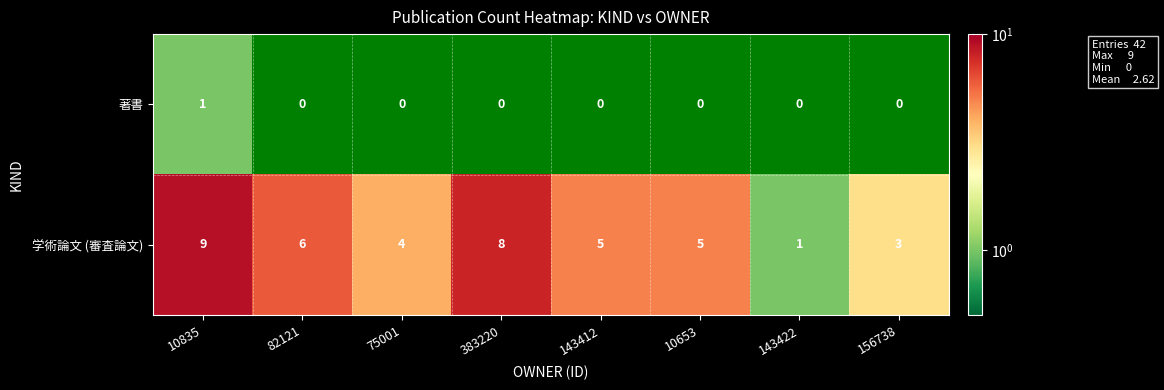

What is the maximum value shown in the chart?

9